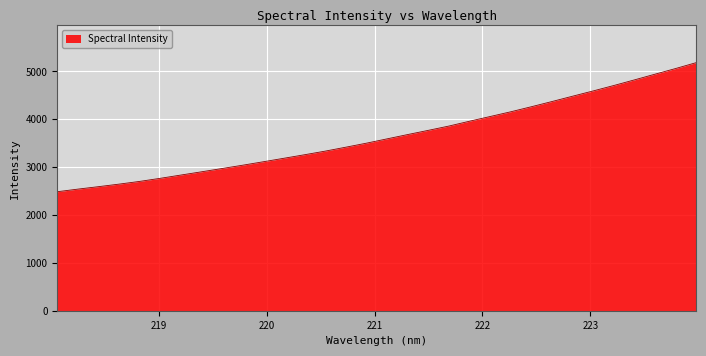

What is the maximum value shown in the chart?

5183.6